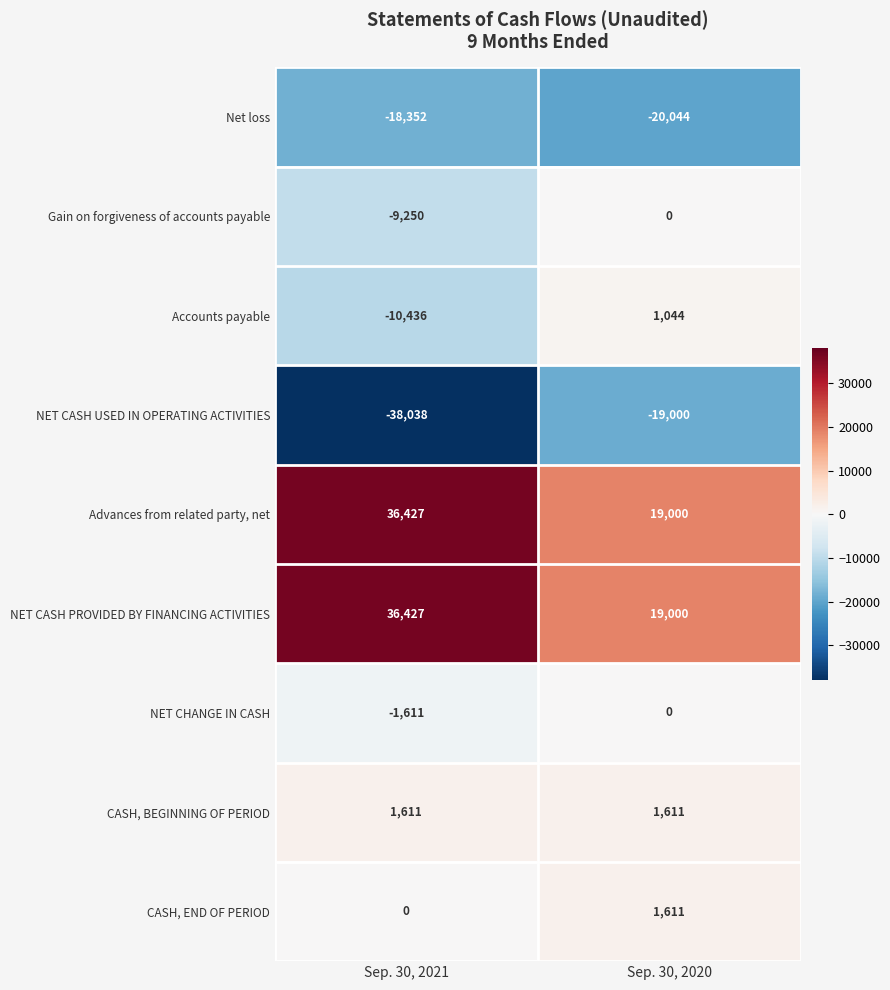

What is the difference between the Net loss values at Sep. 30, 2020 and Sep. 30, 2021?

1692